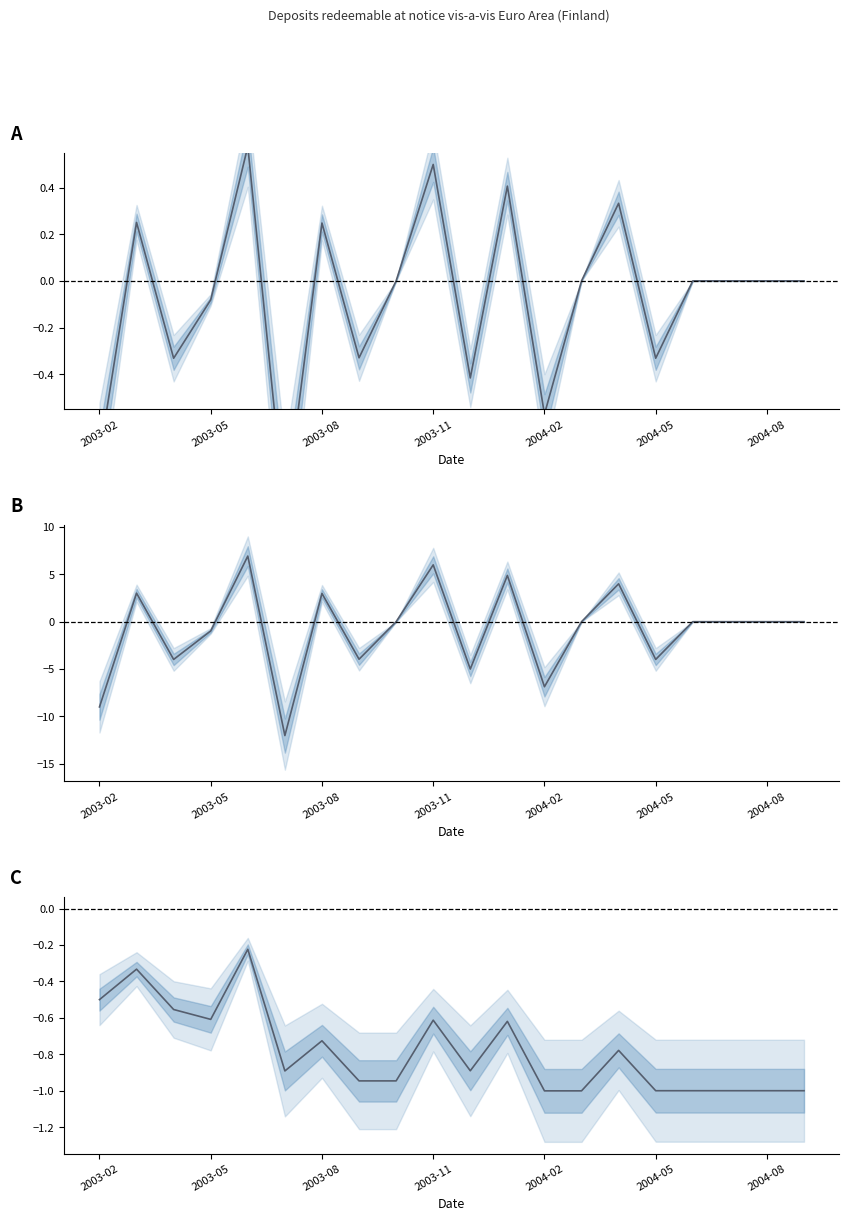

What are all the series names shown in the legend?

OBS_VALUE (normalized), OBS_VALUE, OBS_VALUE (cumsum, normalized)